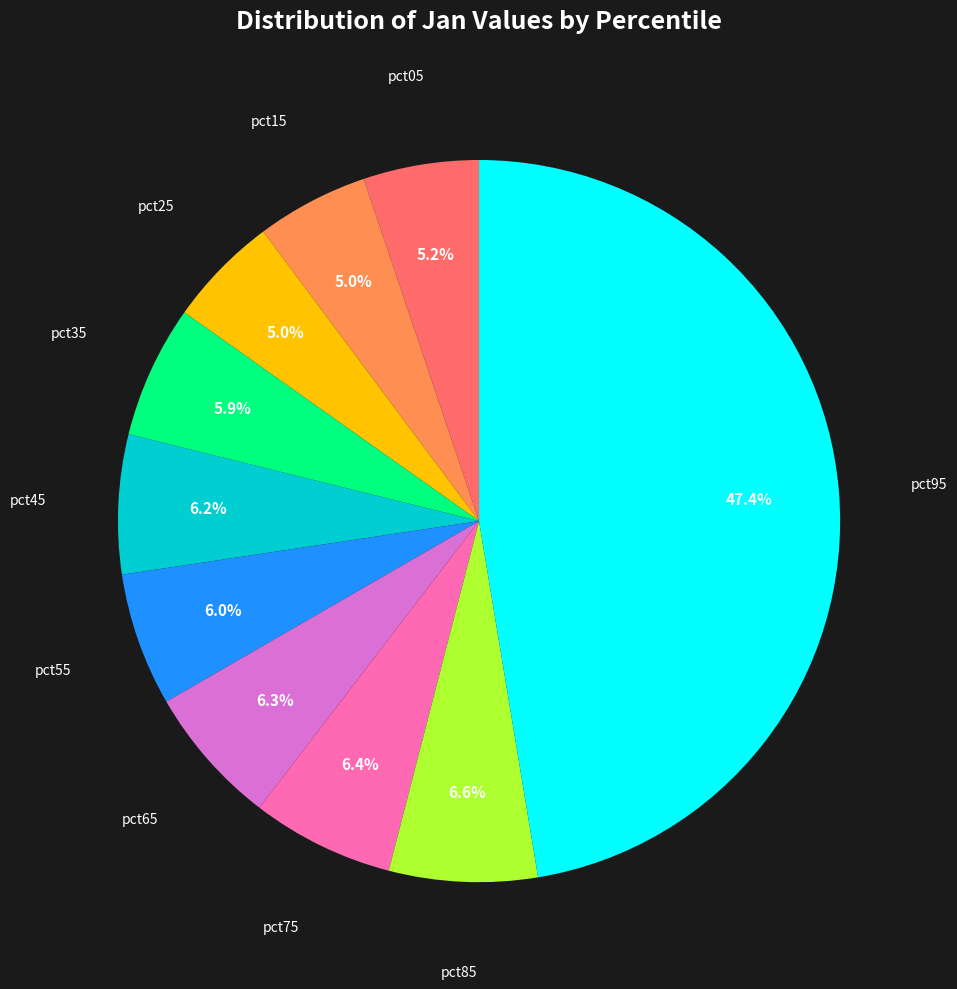

What percentage is the pct05 slice, to the nearest percent?

5%